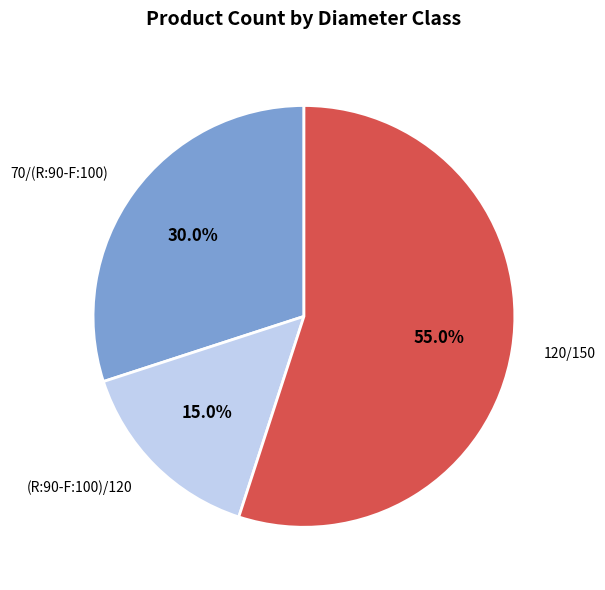

Do 120/150 and 70/(R:90-F:100) together represent more than half of the pie?

Yes